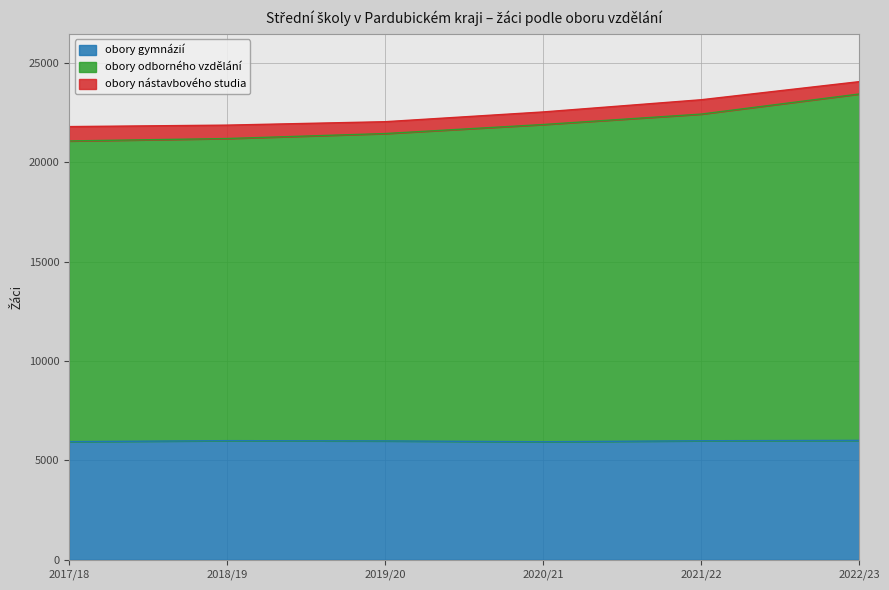

Which series has the largest total across all categories?

obory odborného vzdělání